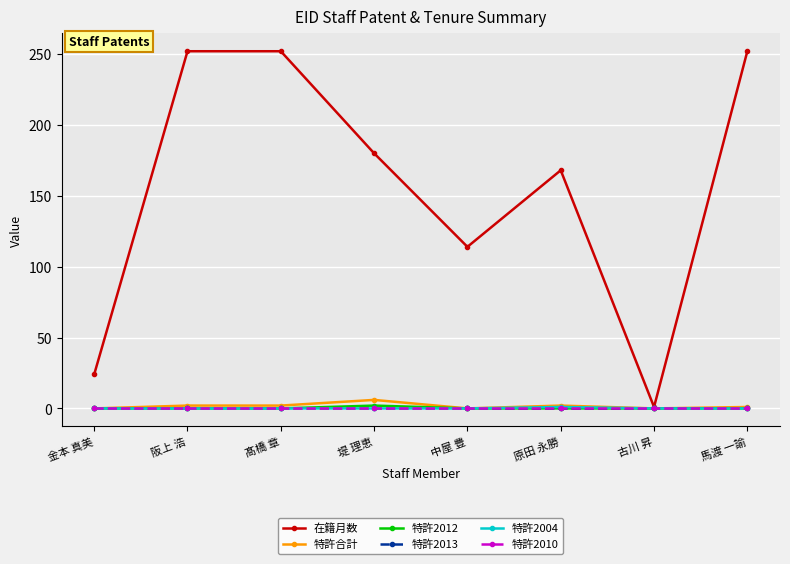

Does the chart have visible grid lines?

Yes